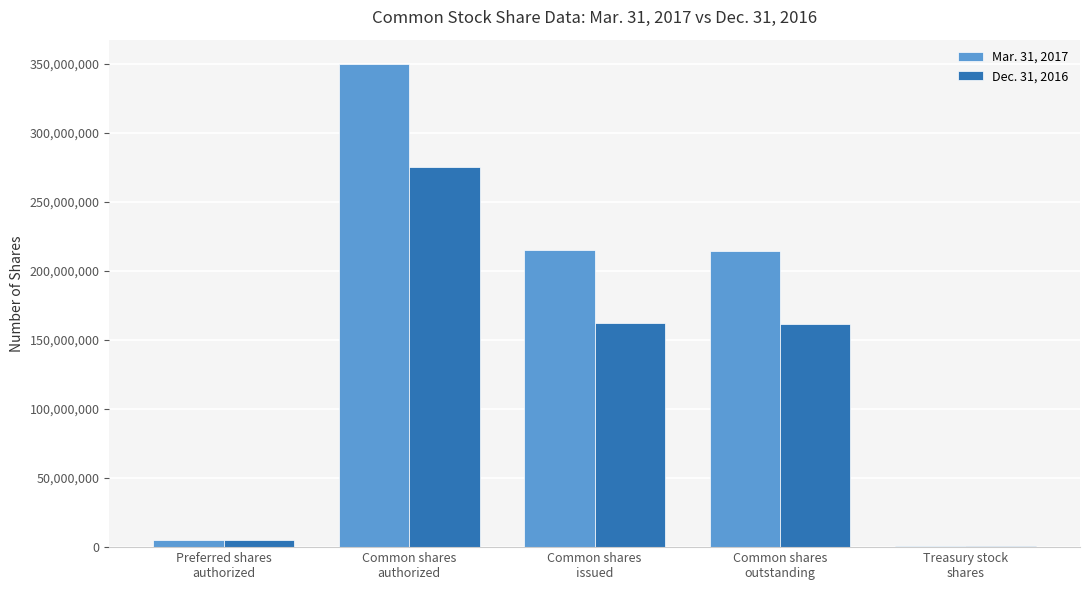

Which series has the largest total across all categories?

Mar. 31, 2017